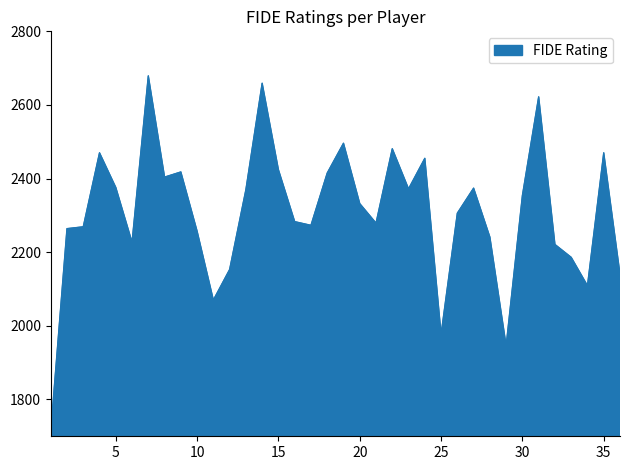

What is the minimum value shown in the chart?

1712